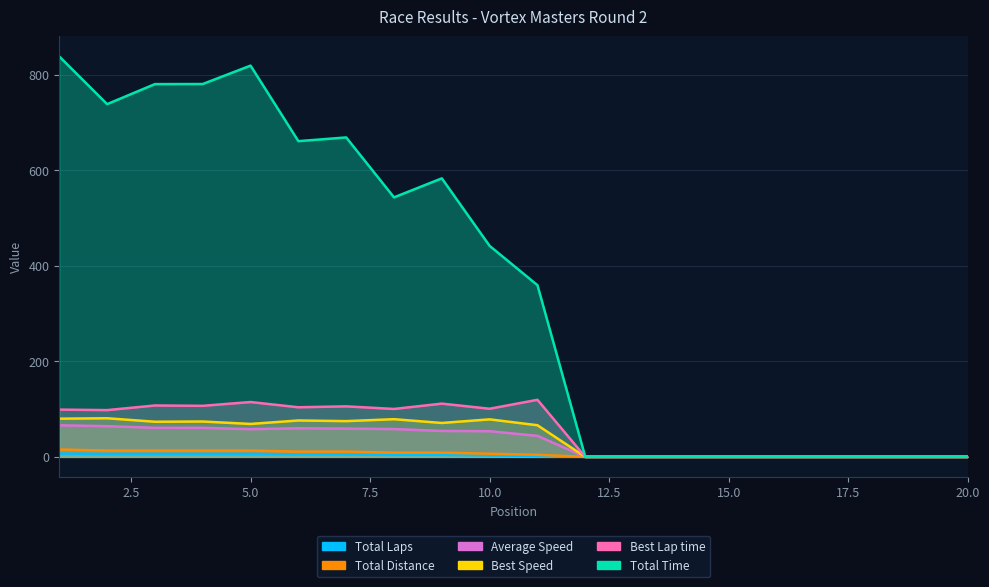

True or false: Average Speed and Total Laps intersect in this chart.

False